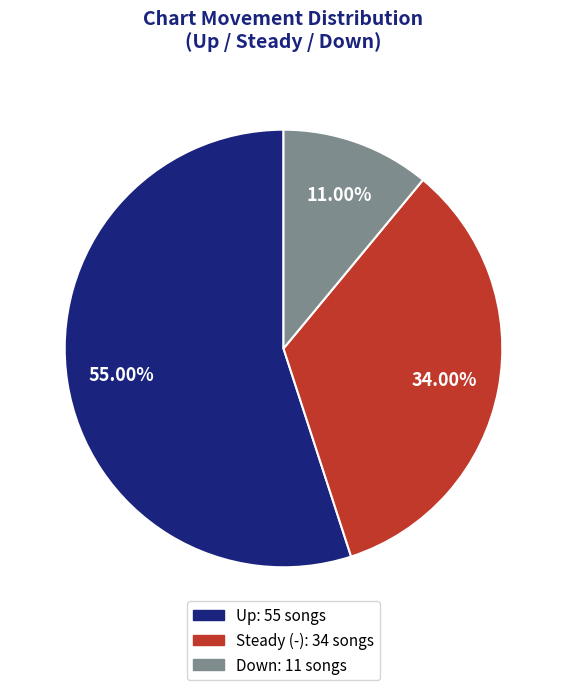

What is the largest slice in the pie chart?

up